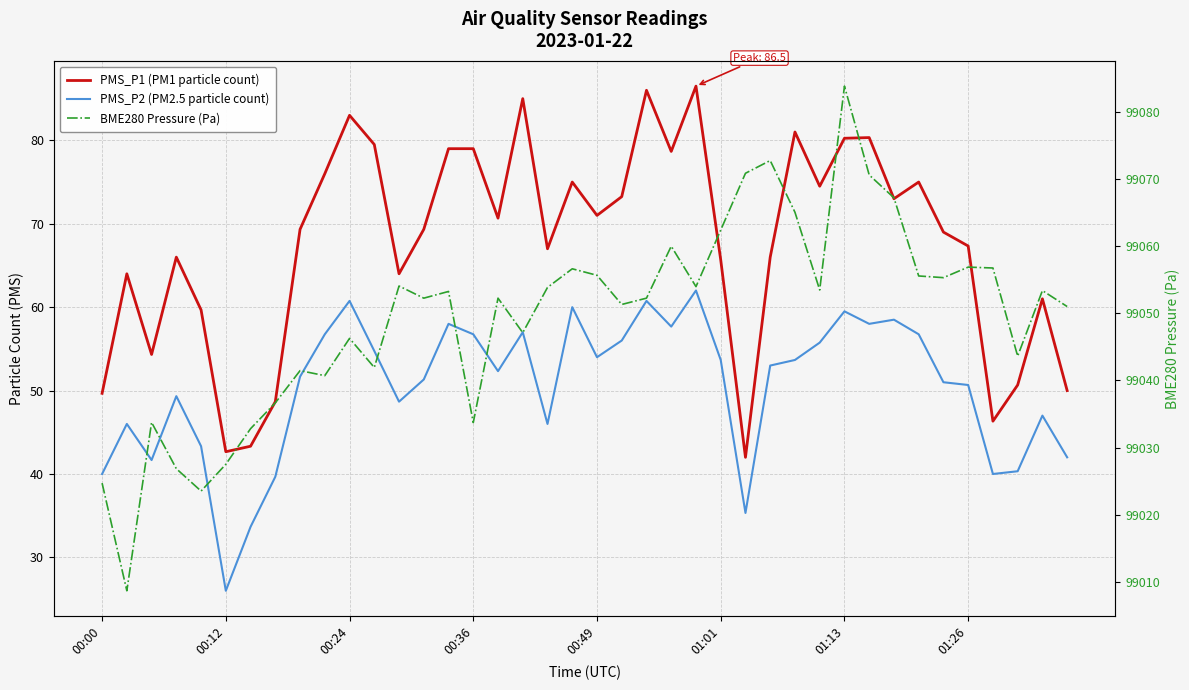

How many data points in BME280 Pressure (Pa) are above 99053?

20